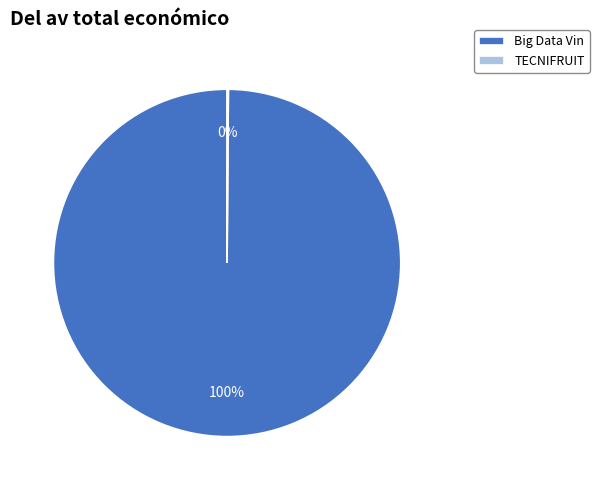

Which category has the biggest portion of the pie?

Big Data Vin